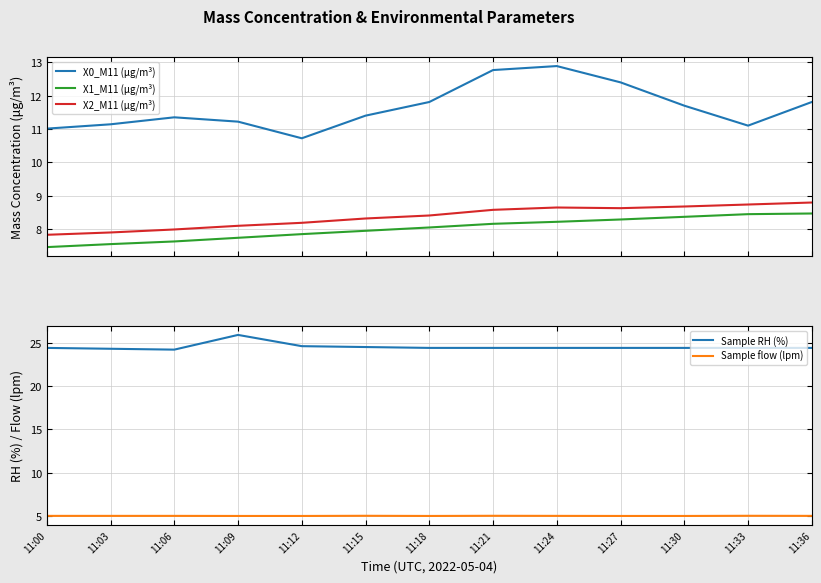

Reading right to left, what are all the values shown in this chart?

X0_M11 (μg/m³): 11.8	11.1	11.7	12.4	12.9	12.8	11.8	11.4	10.7	11.2	11.3	11.1	11.0
X1_M11 (μg/m³): 8.5	8.4	8.4	8.3	8.2	8.2	8.0	7.9	7.8	7.7	7.6	7.5	7.5
X2_M11 (μg/m³): 8.8	8.7	8.7	8.6	8.6	8.6	8.4	8.3	8.2	8.1	8.0	7.9	7.8
Sample RH (%): 24.4	24.4	24.4	24.4	24.4	24.4	24.4	24.5	24.6	25.9	24.2	24.3	24.4
Sample flow (lpm): 5.0	5.0	5.0	5.0	5.0	5.0	5.0	5.0	5.0	5.0	5.0	5.0	5.0